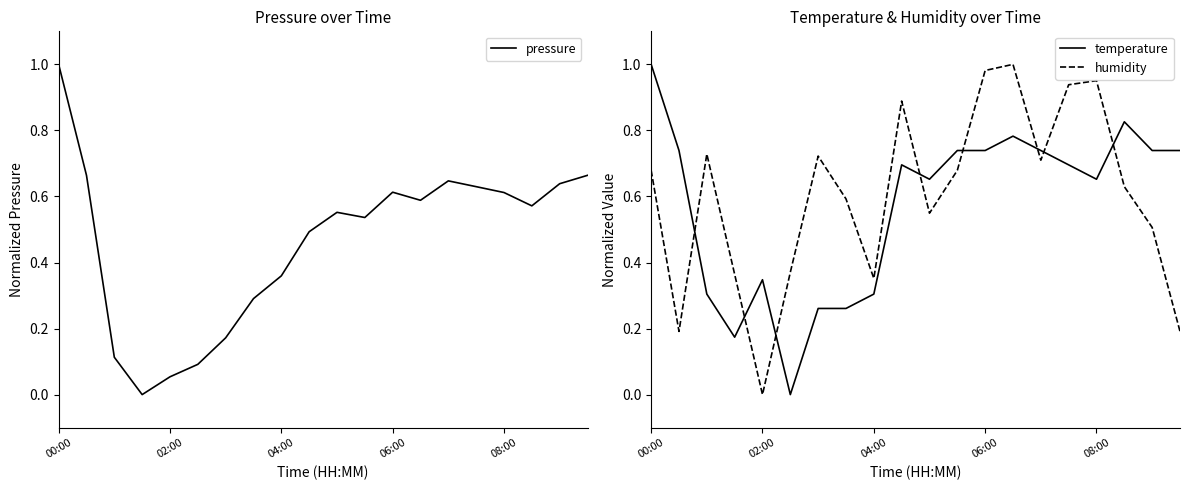

Does the chart display data point markers on the line(s)?

No